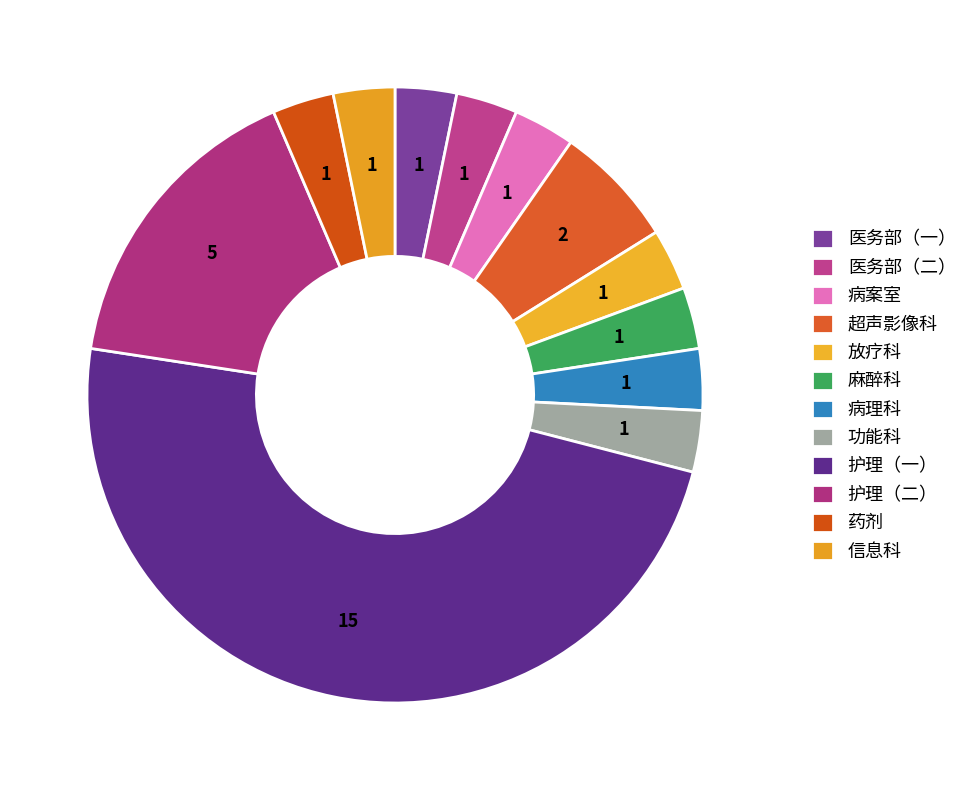

How many segments does this pie chart have?

12